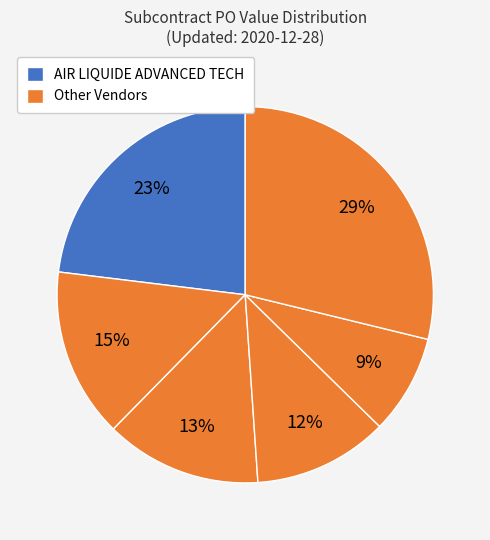

How many slices are in this pie chart?

6